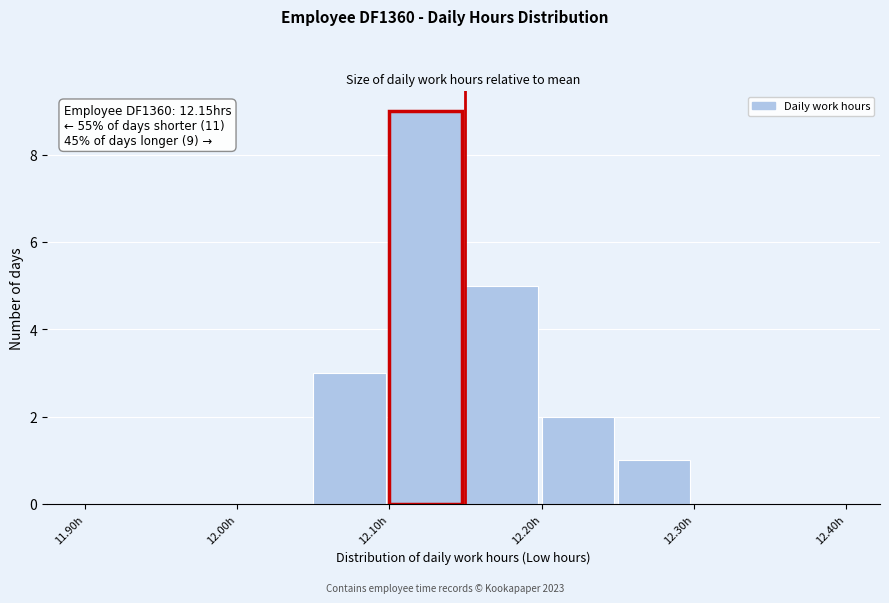

Which range on the x-axis has the tallest bar?

12.10 to 12.15